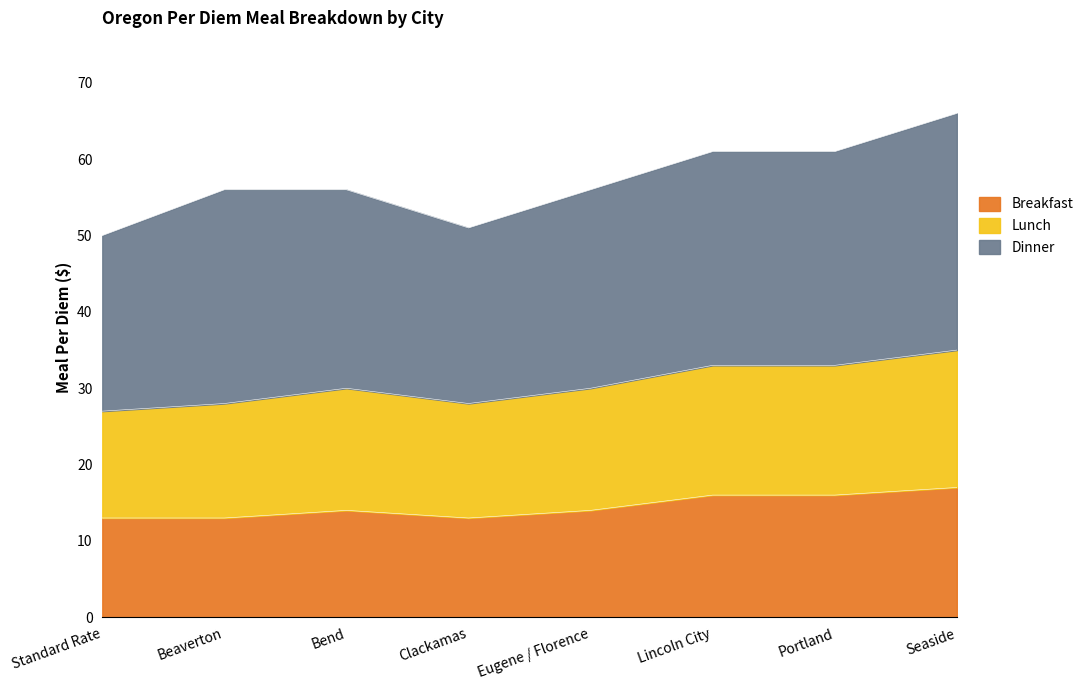

In Breakfast, how many points are higher than both neighbors (excluding endpoints)?

1